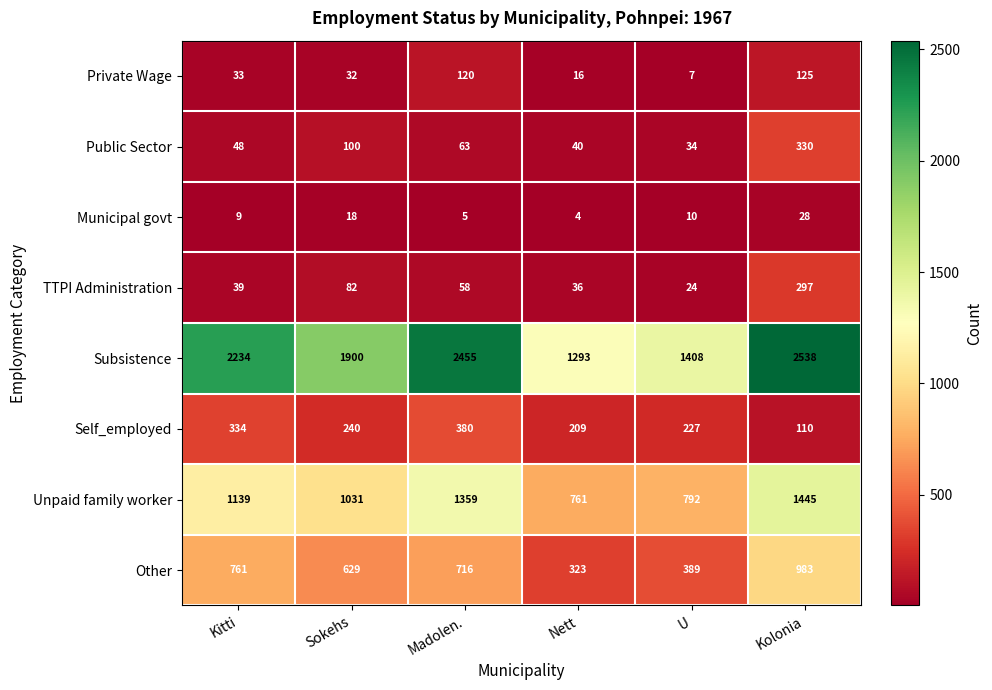

What is the total value across all series at Kolonia?

5856